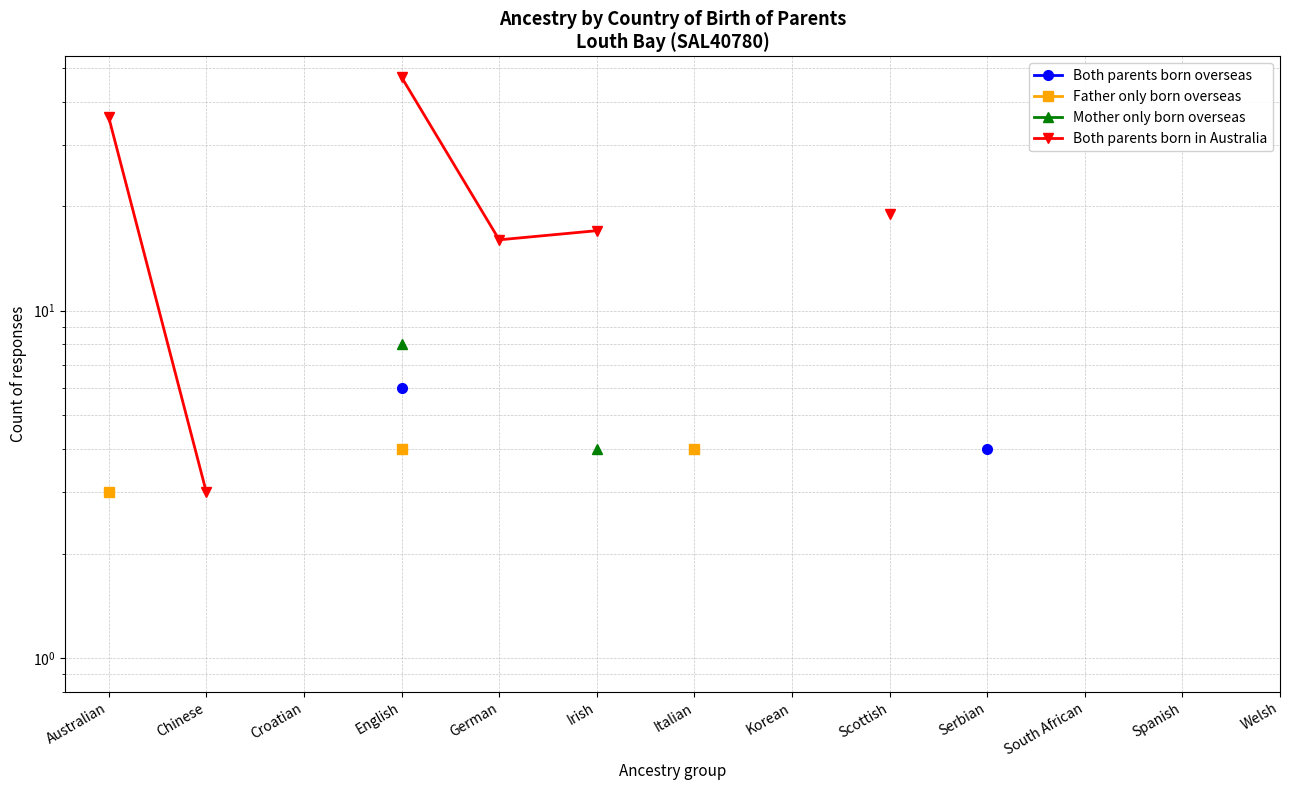

True or false: Both parents born overseas and Both parents born in Australia intersect in this chart.

False